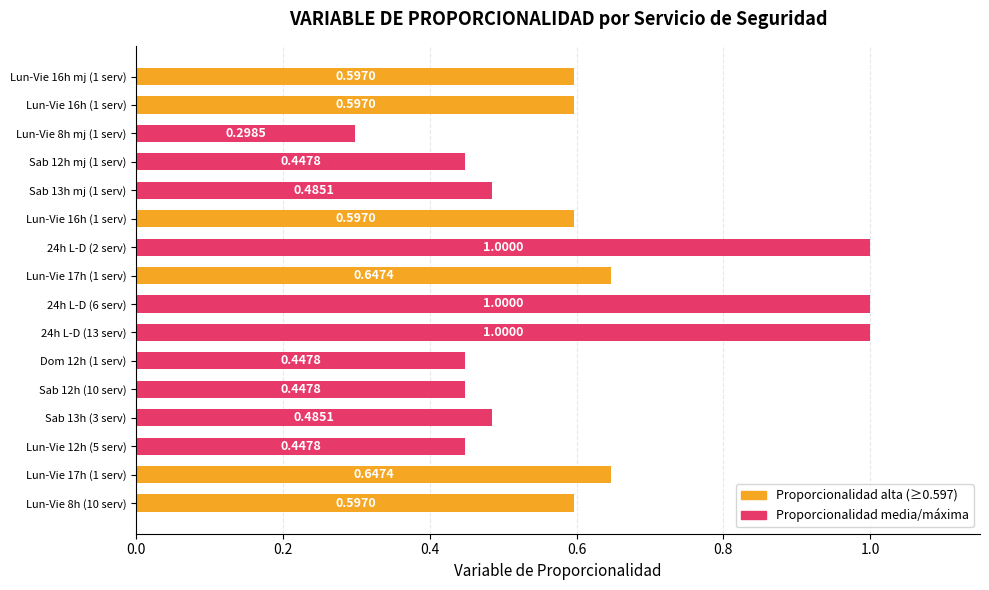

How many values are between 0 and 1?

16